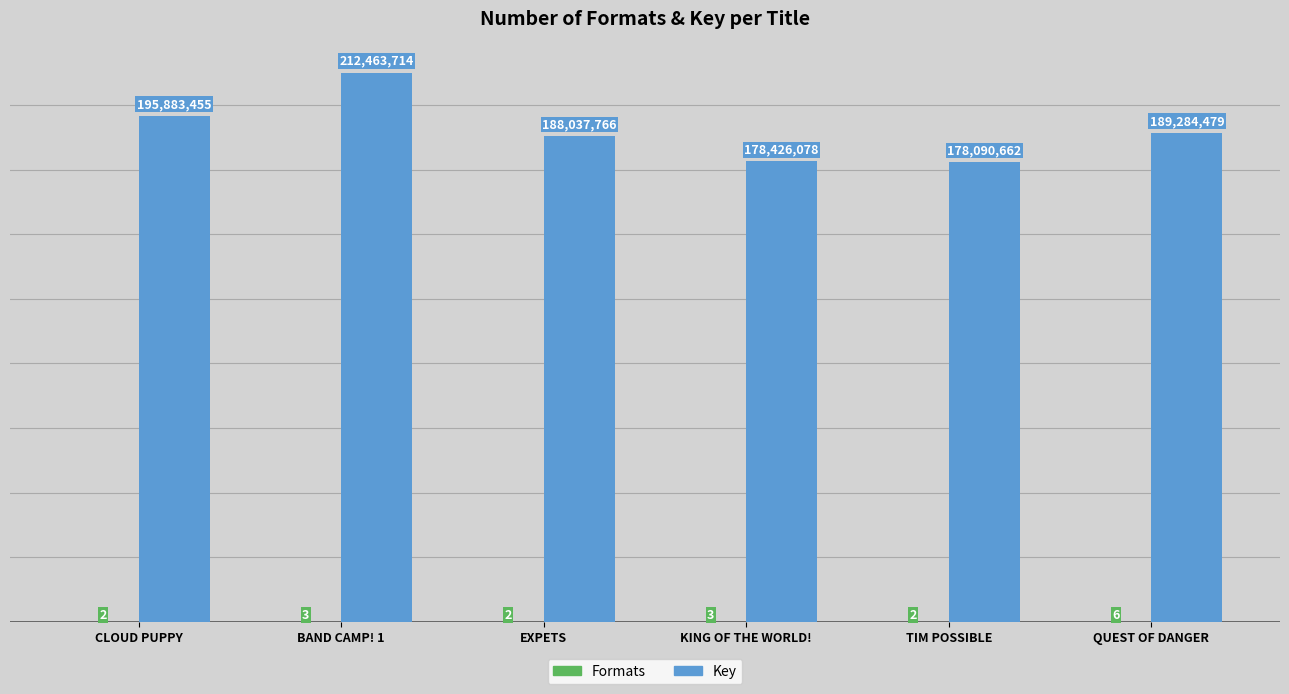

What is the sum of all Key values?

1142186154